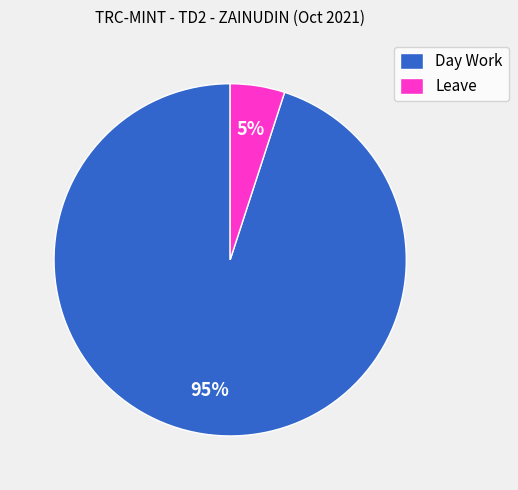

How many slices are in this pie chart?

2